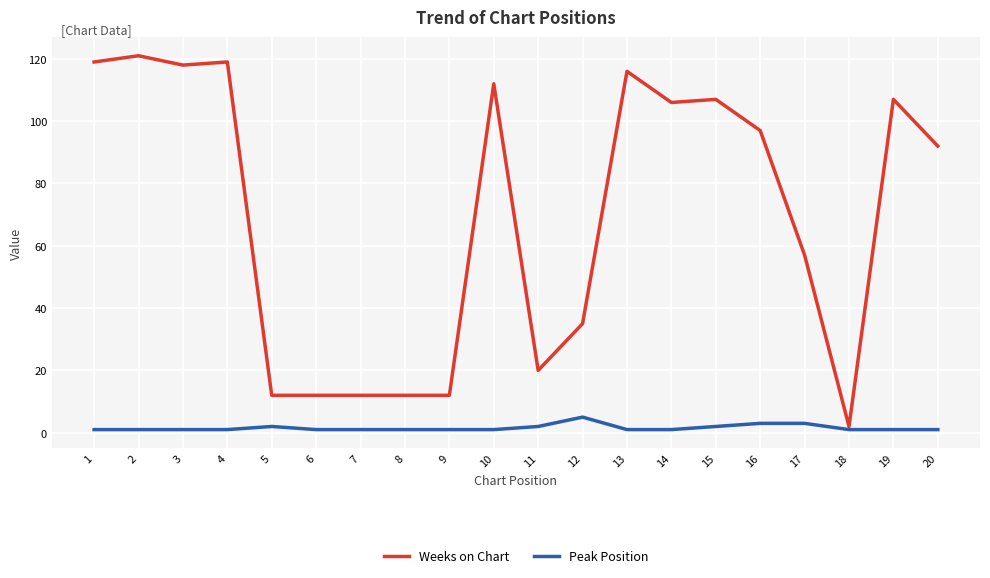

Rank the series by their average value, from lowest to highest.

Peak Position, Weeks on Chart